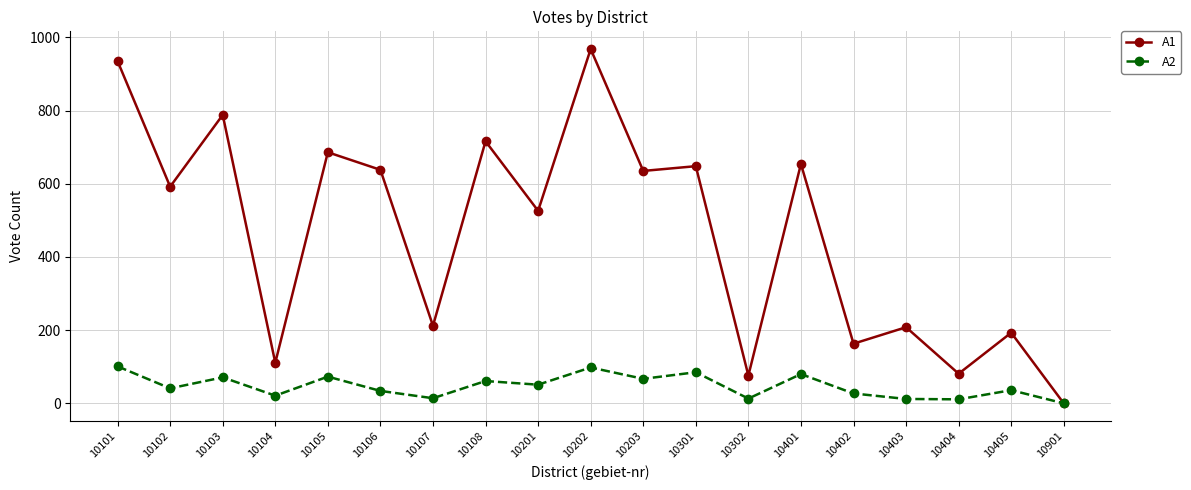

Count the number of data series in this chart.

2